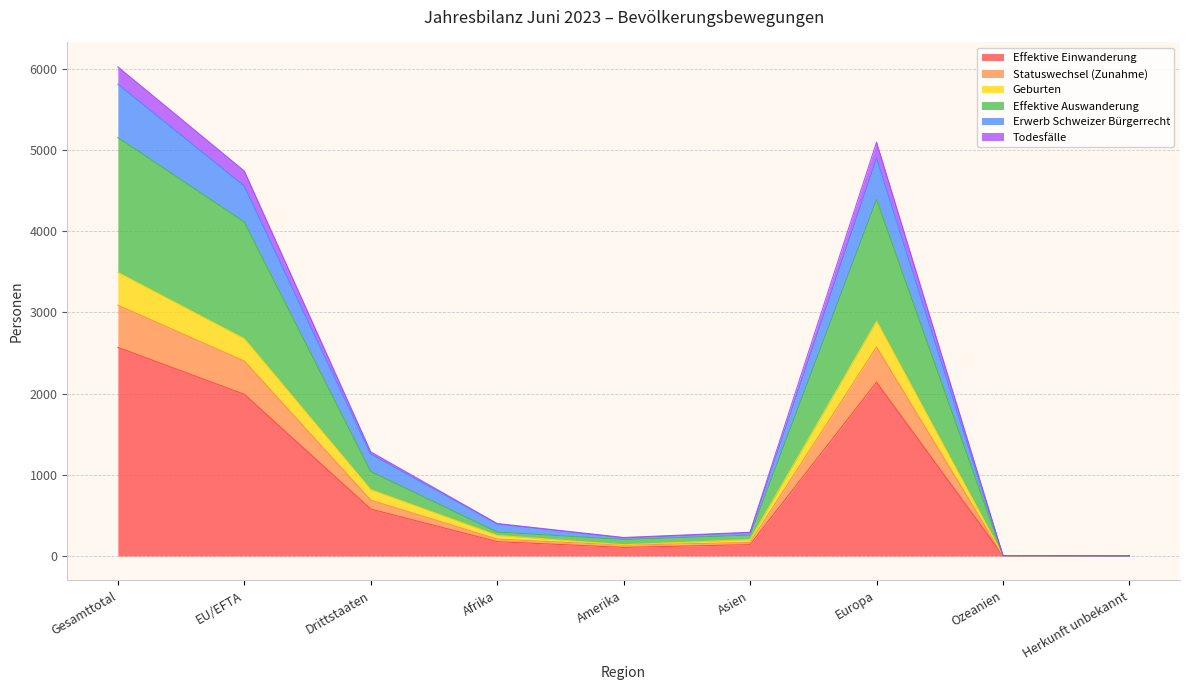

True or false: Effektive Einwanderung and Effektive Auswanderung cross at least once.

False